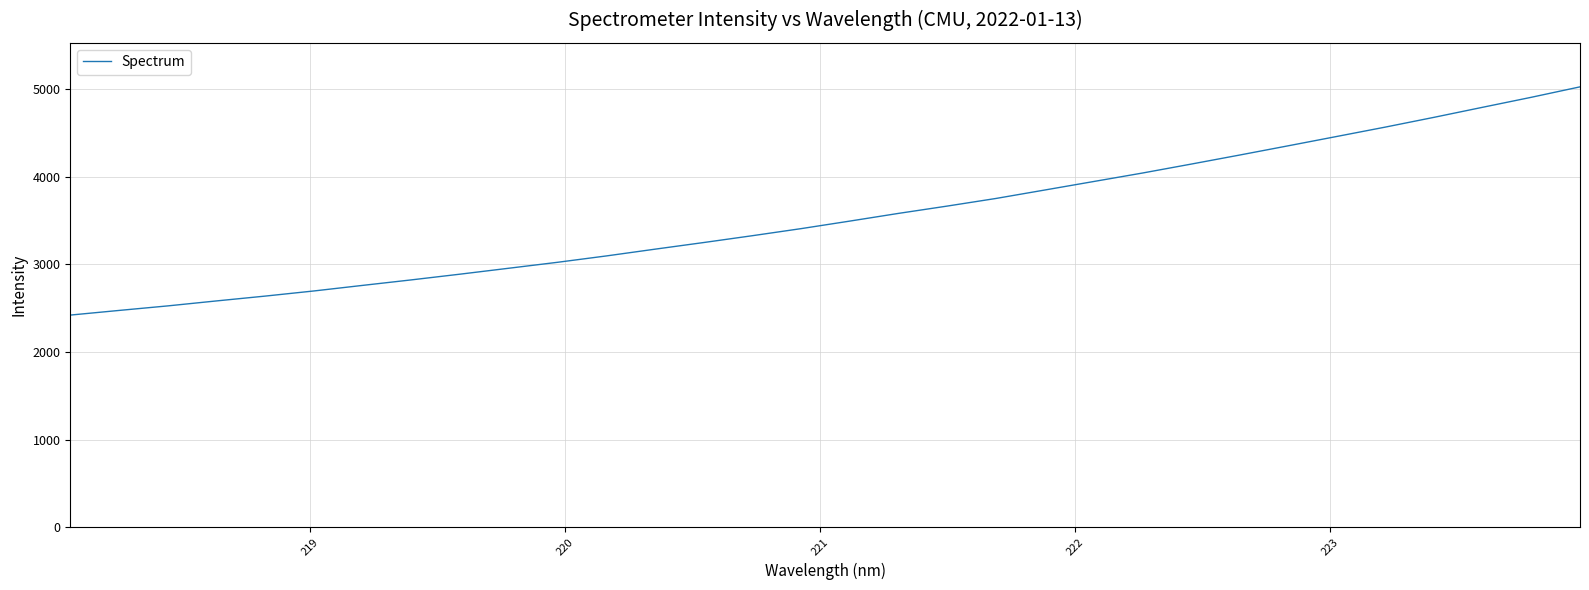

What is the greatest value displayed?

5023.7